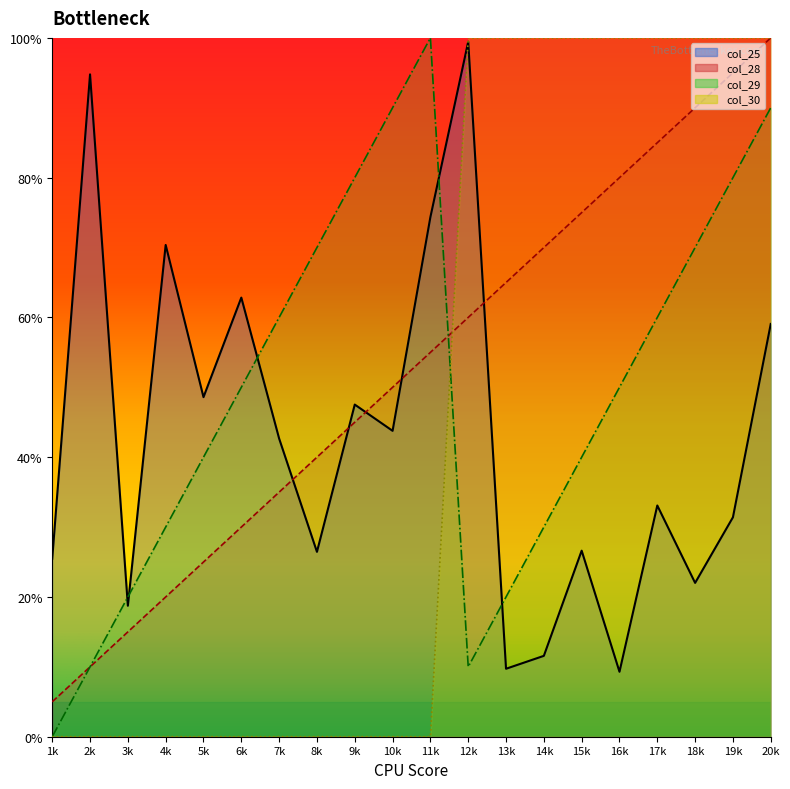

Between 19k and 7k, which is larger?

7k